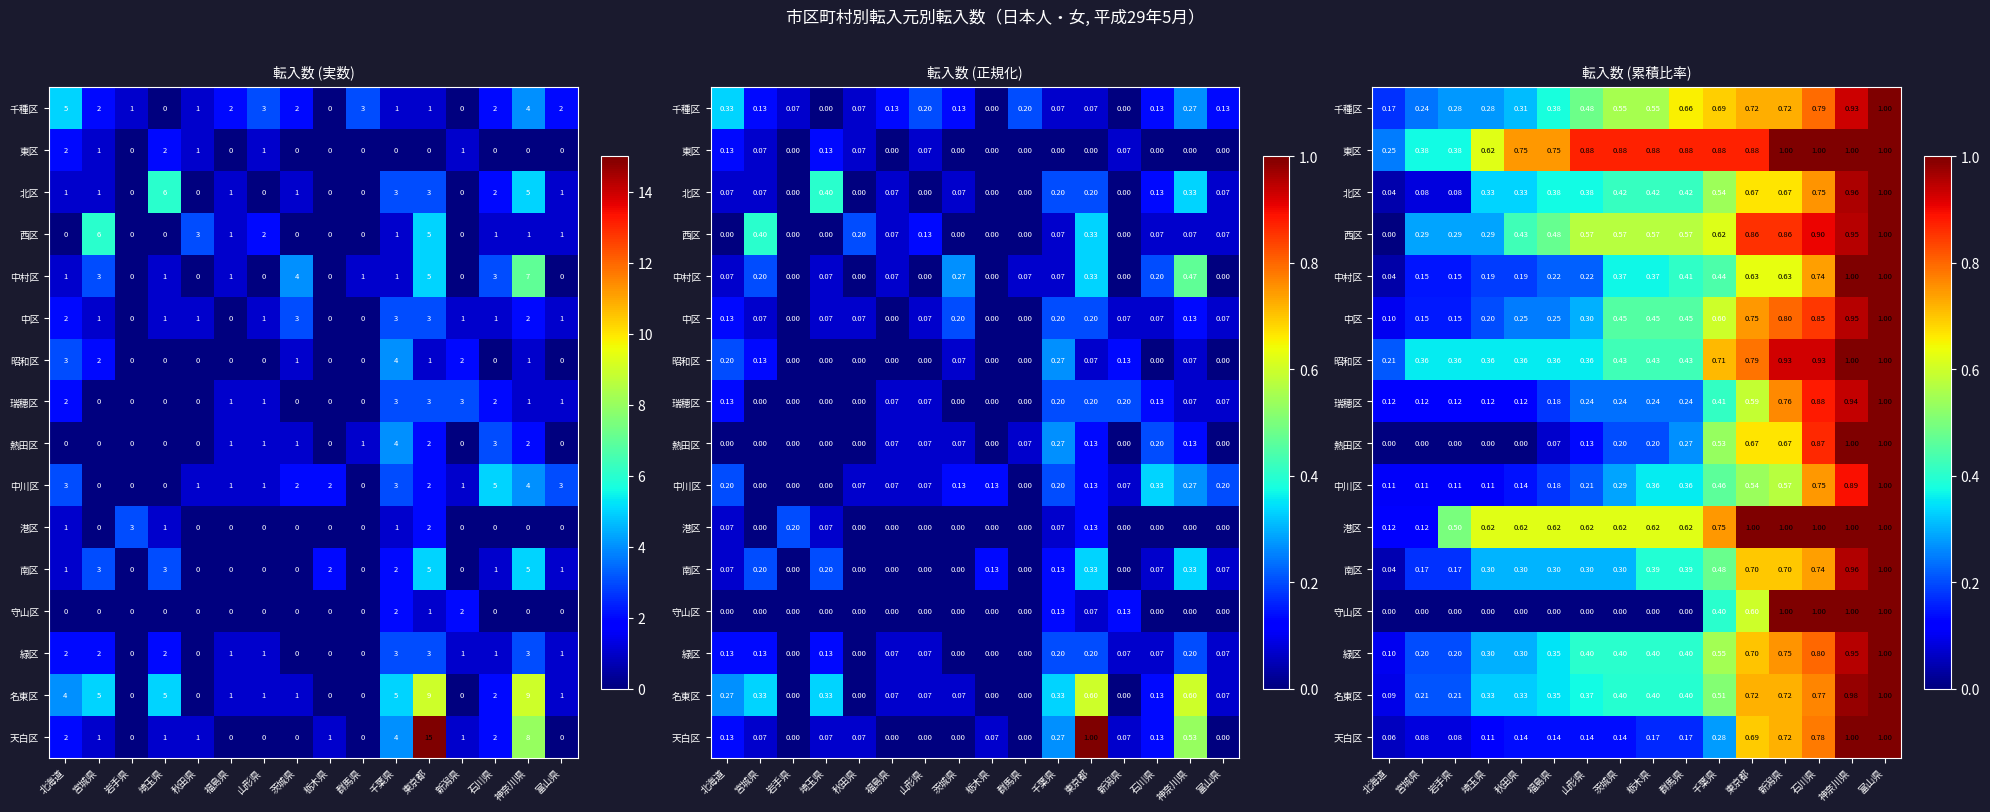

Rank the series at 千葉県 from lowest to highest value.

天白区, 守山区, 瑞穂区, 中村区, 中川区, 南区, 名東区, 熱田区, 北区, 緑区, 中区, 西区, 千種区, 昭和区, 港区, 東区